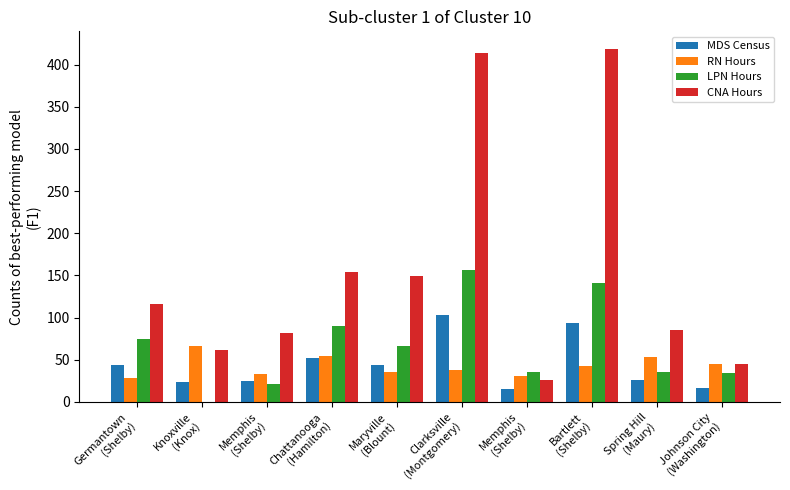

At which category is the sum across all series the highest?

Clarksville
(Montgomery)